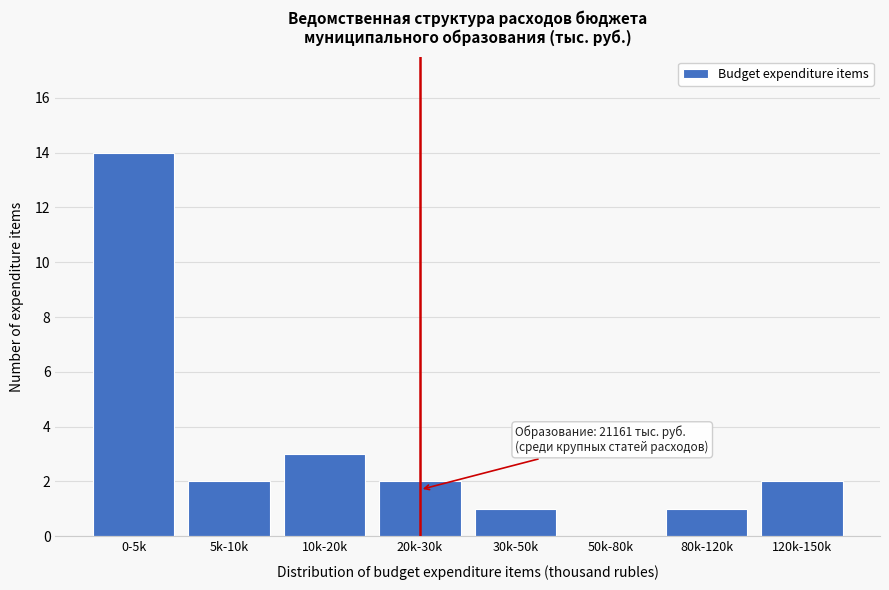

Reading left to right, transcribe all the data shown in this chart.

0-5k=14	5k-10k=2	10k-20k=3	20k-30k=2	30k-50k=1	50k-80k=0	80k-120k=1	120k-150k=2